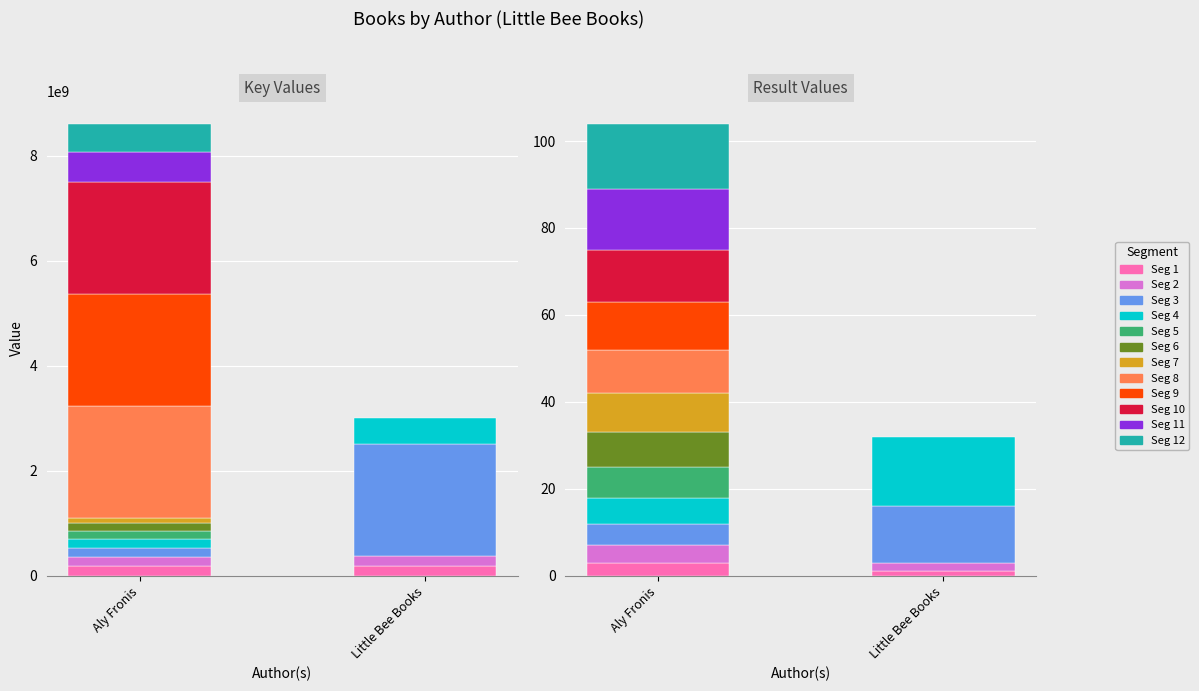

What is the label of the 16th bar from the right?

Aly Fronis